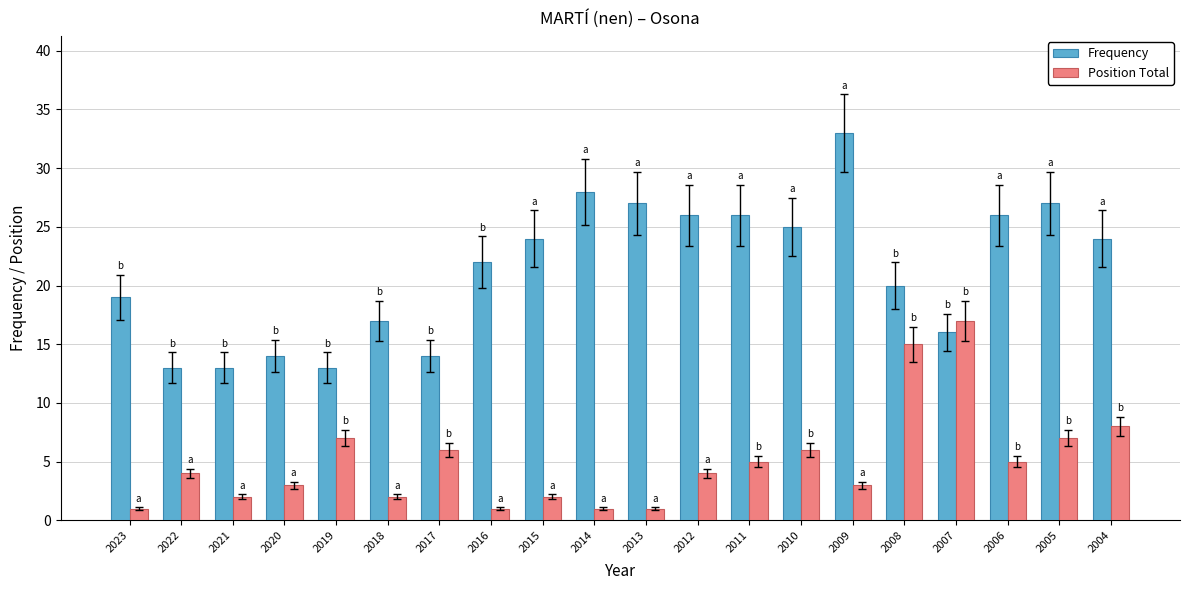

What are all the series names shown in the legend?

Frequency, Position Total